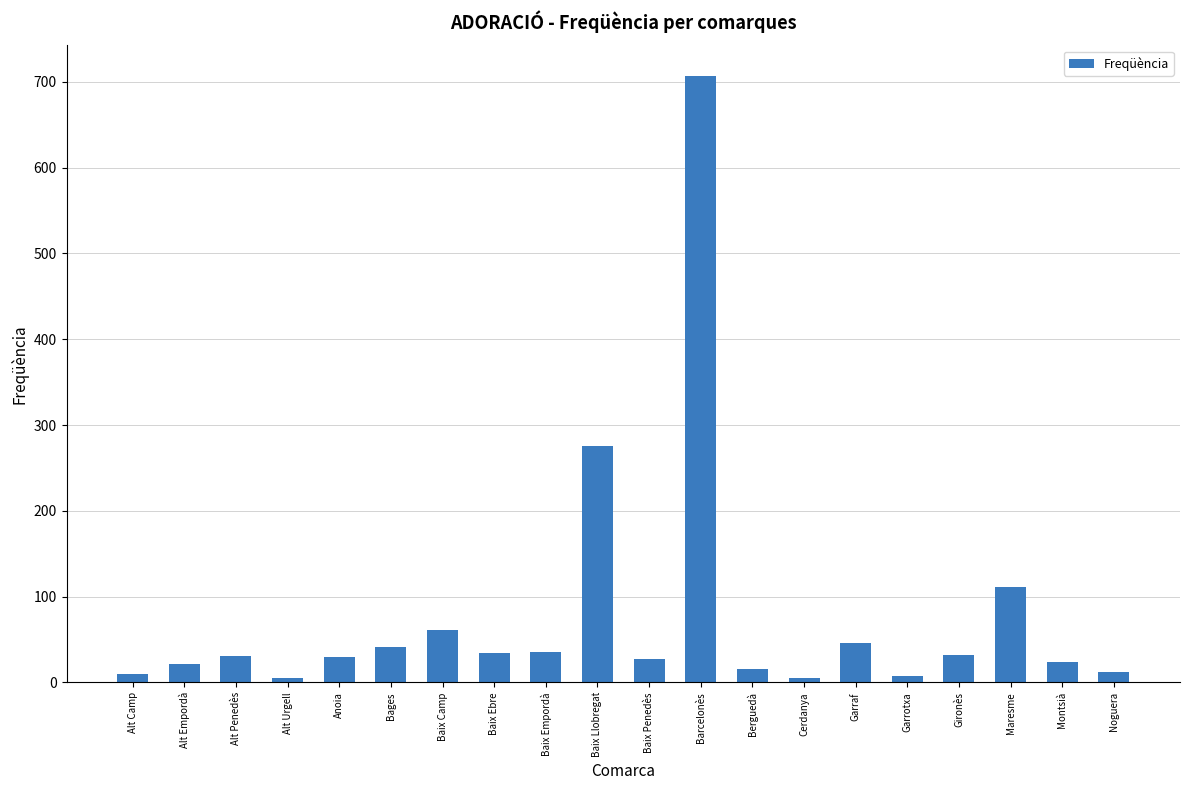

What is the value of the 14th bar from the left?

5